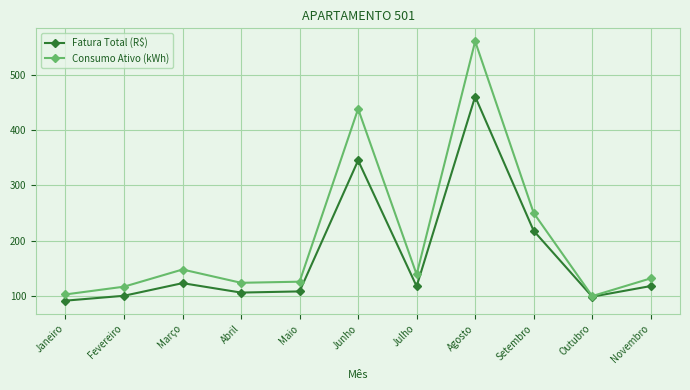

What is the label of the 3rd point from the left?

Março